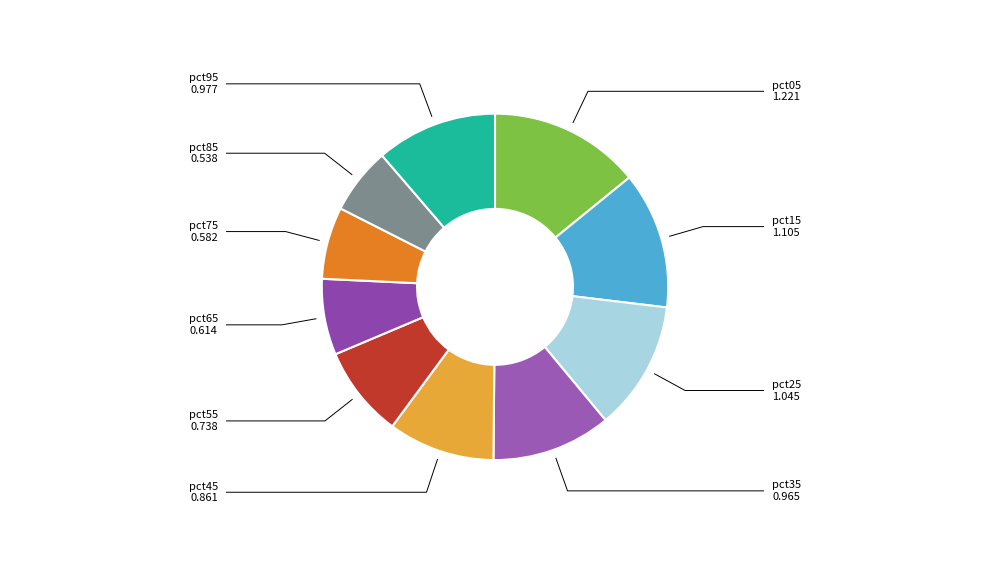

Combined, do pct85 and pct95 account for over 50%?

No